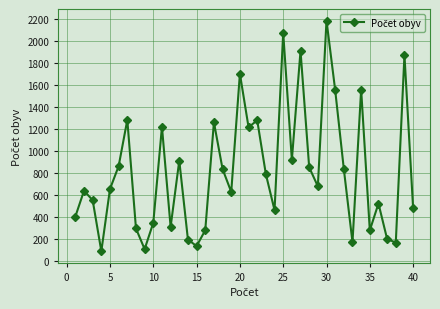

True or false: the data has more than 0 interior local peaks.

True